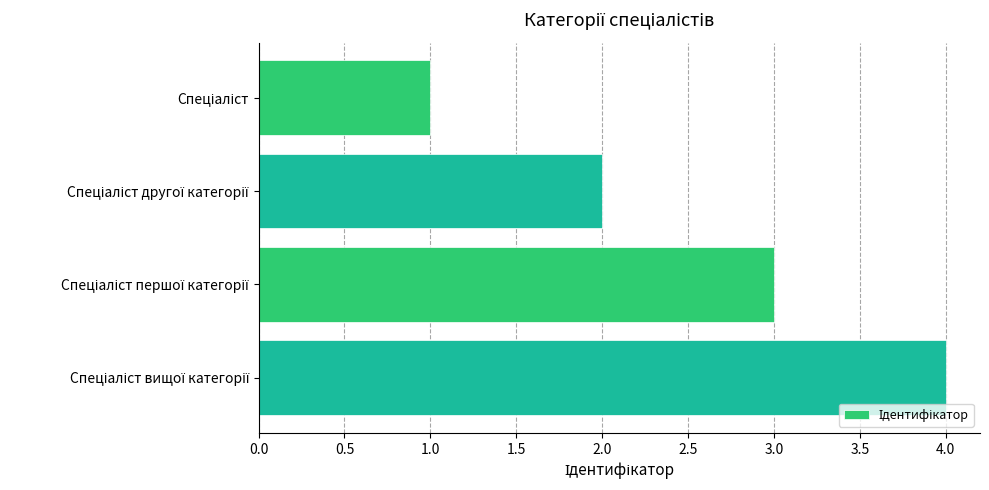

What is the sum of all values?

10